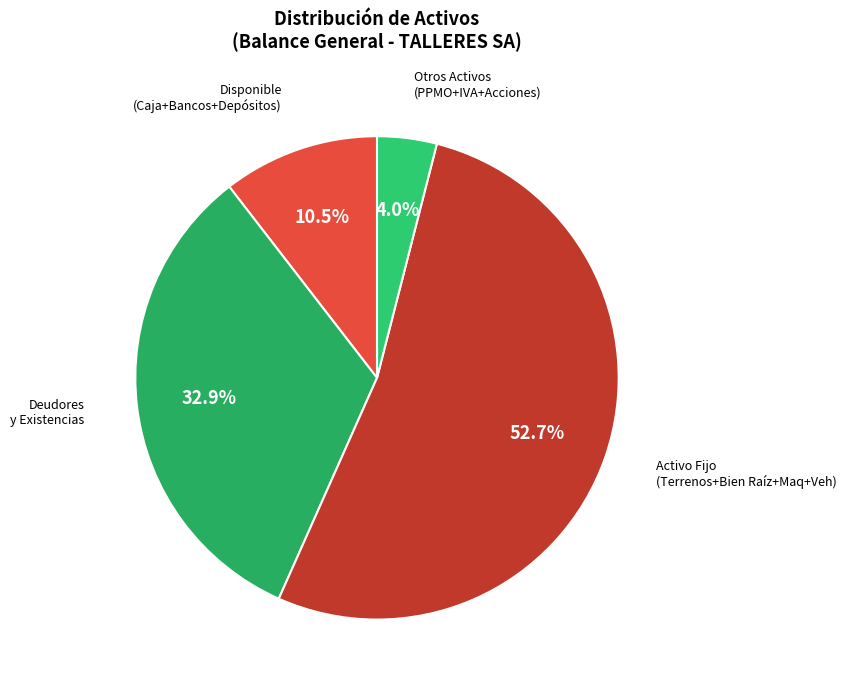

Rank the categories by value from highest to lowest.

Activo Fijo (Terrenos+Bien Raíz+Maq+Veh), Deudores y Existencias, Disponible (Caja+Bancos+Depósitos), Otros Activos (PPMO+IVA+Acciones)